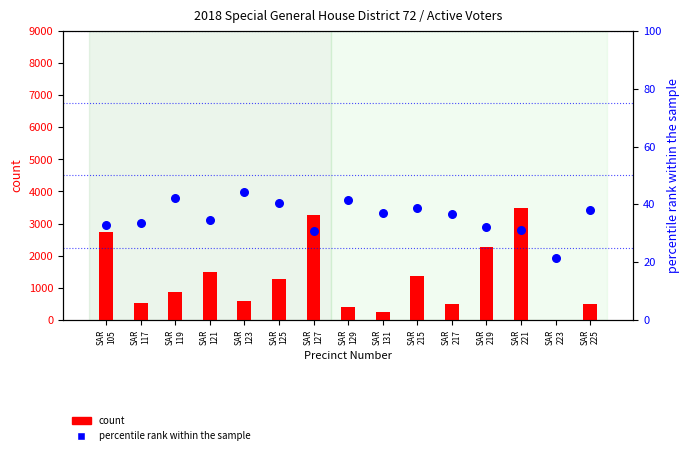

What is the total value across all series at SAR
125?

1300.3